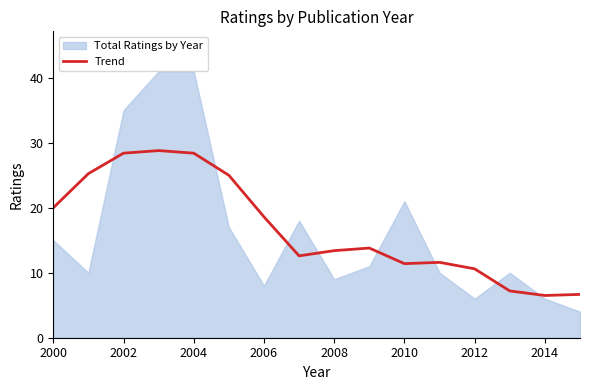

What is the highest value of the Trend series?

28.8